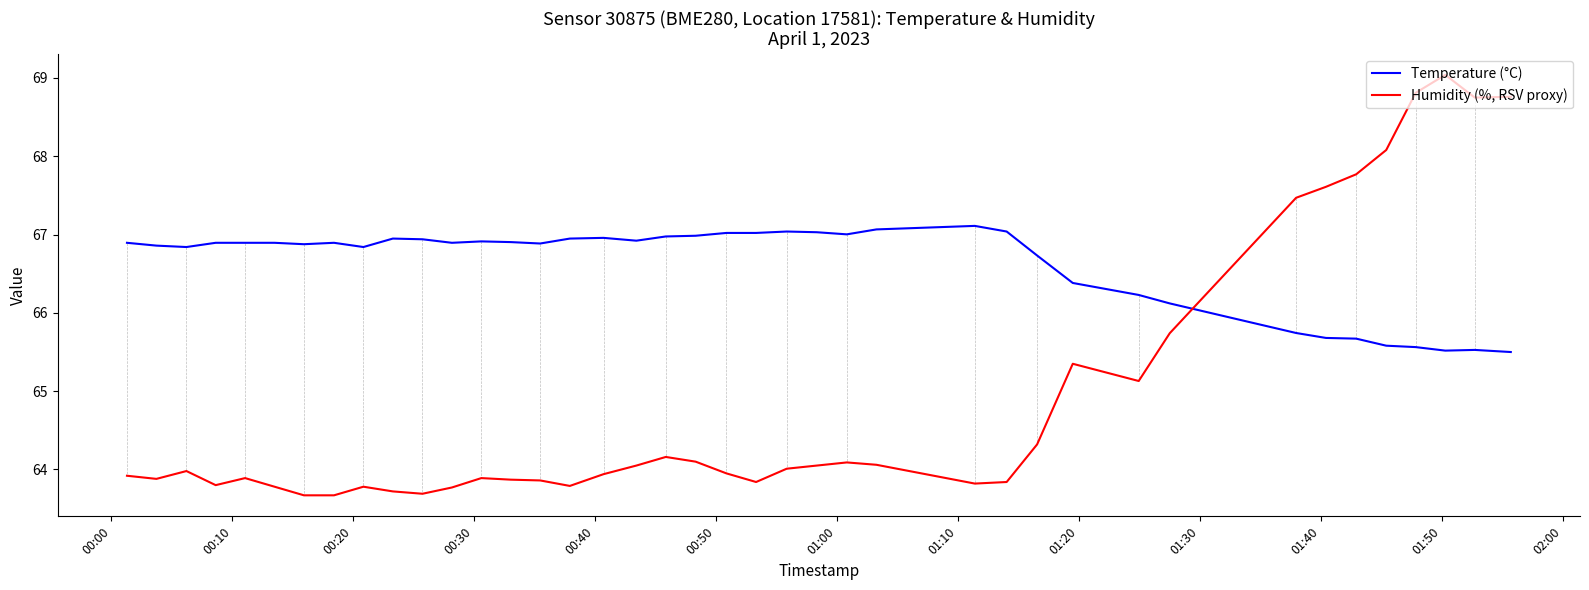

Which series has the largest range (max minus min)?

Humidity (%, RSV proxy)